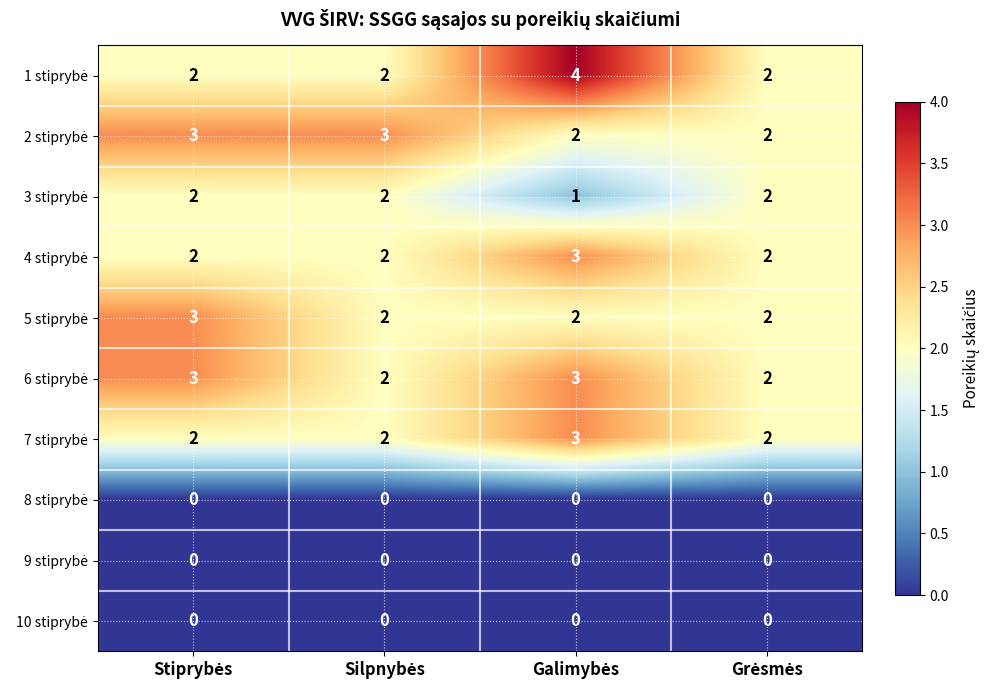

At how many categories does at least one series exceed 1?

4